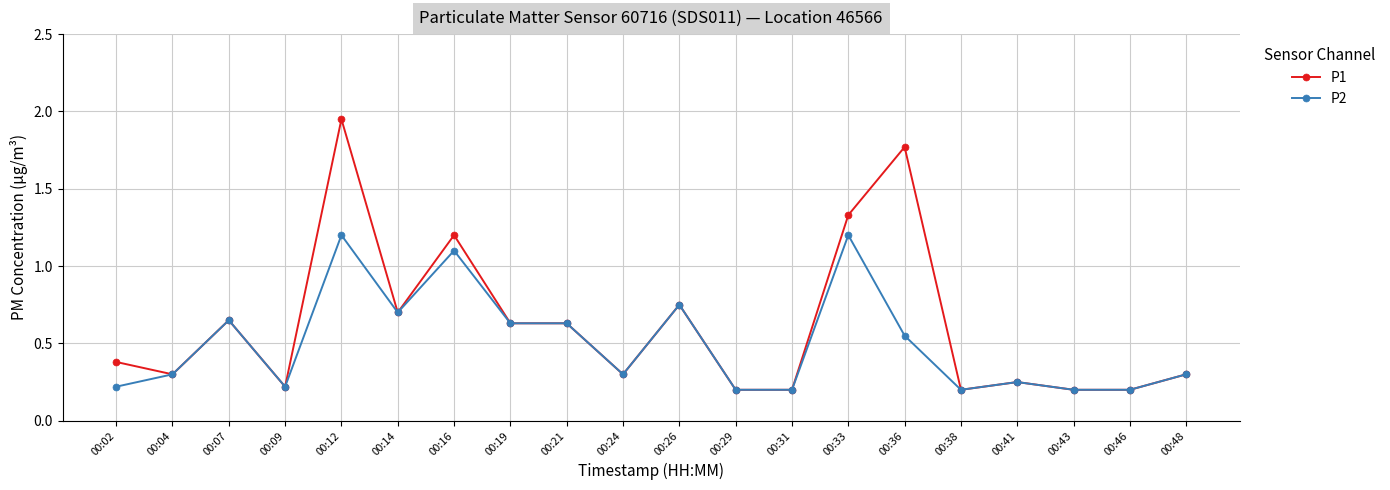

True or false: P2 has a value of 0.9 at 00:19.

False